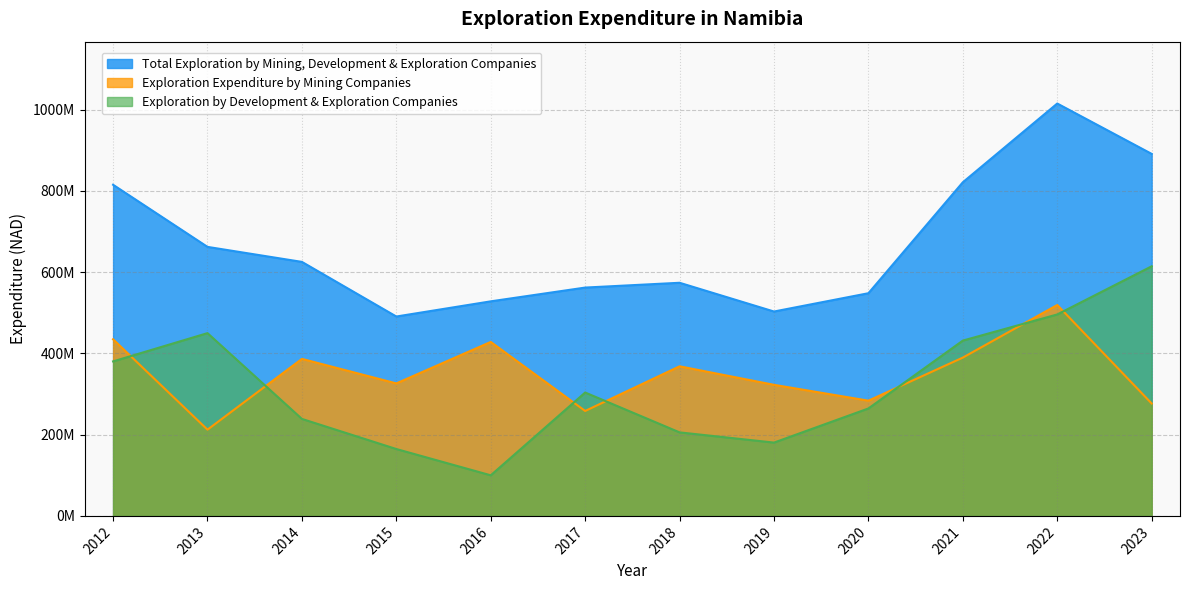

Between 2016 and 2018, which series saw the biggest shift?

Exploration by Development & Exploration Companies